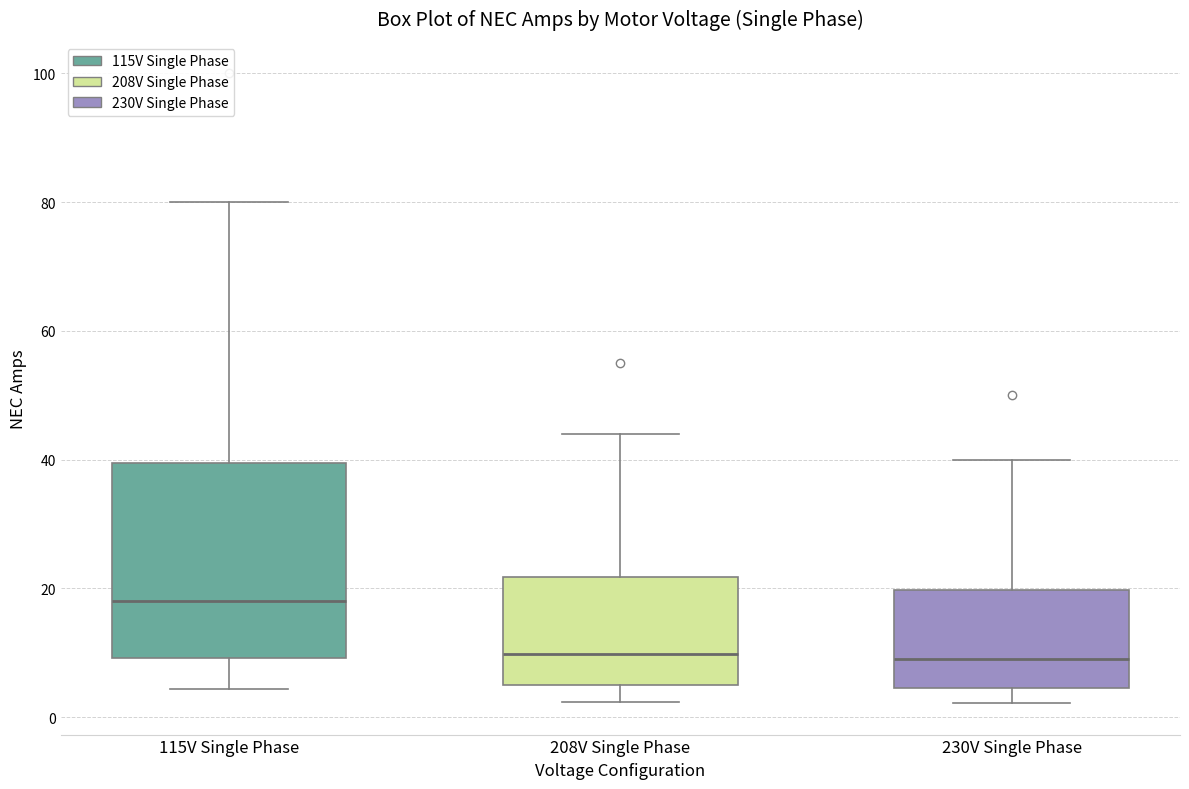

Reading left to right, read every box against the y-axis: the position of its median line, the range the box covers, and the ends of its whiskers. The values are not printed on the chart, so give them approximately, as read against the axis.

115V Single Phase: median 18, box 10 to 40, whiskers 4 to 80
208V Single Phase: median 10, box 6 to 22, whiskers 2 to 44
230V Single Phase: median 10, box 4 to 20, whiskers 2 to 40